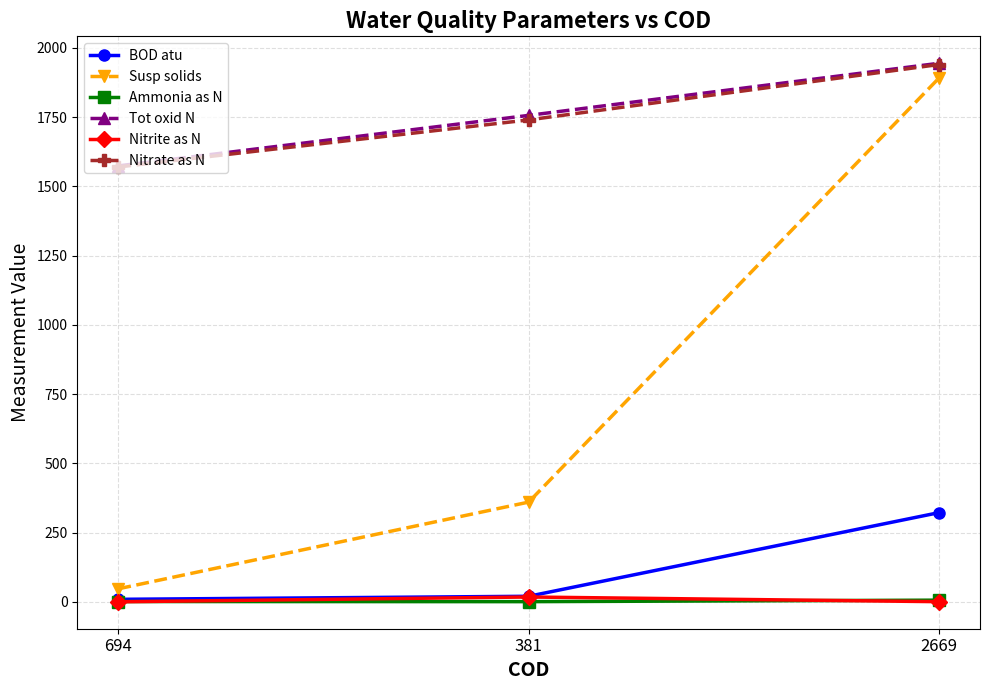

What value does the Tot oxid N series have at 381?

1756.3